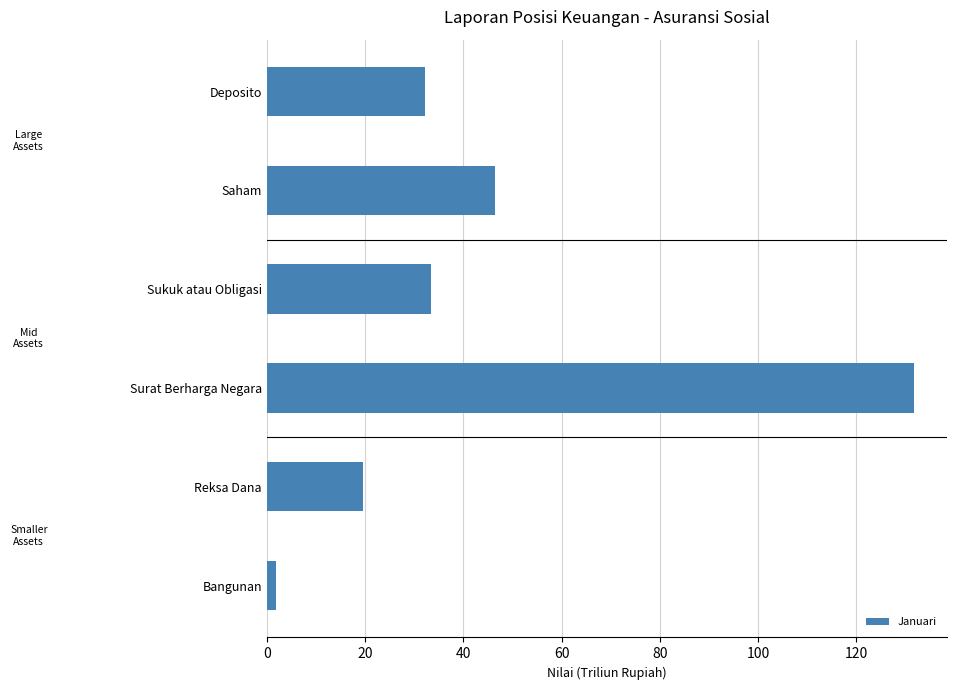

Rank the categories by value from highest to lowest.

Surat Berharga Negara, Saham, Sukuk atau Obligasi, Deposito, Reksa Dana, Bangunan